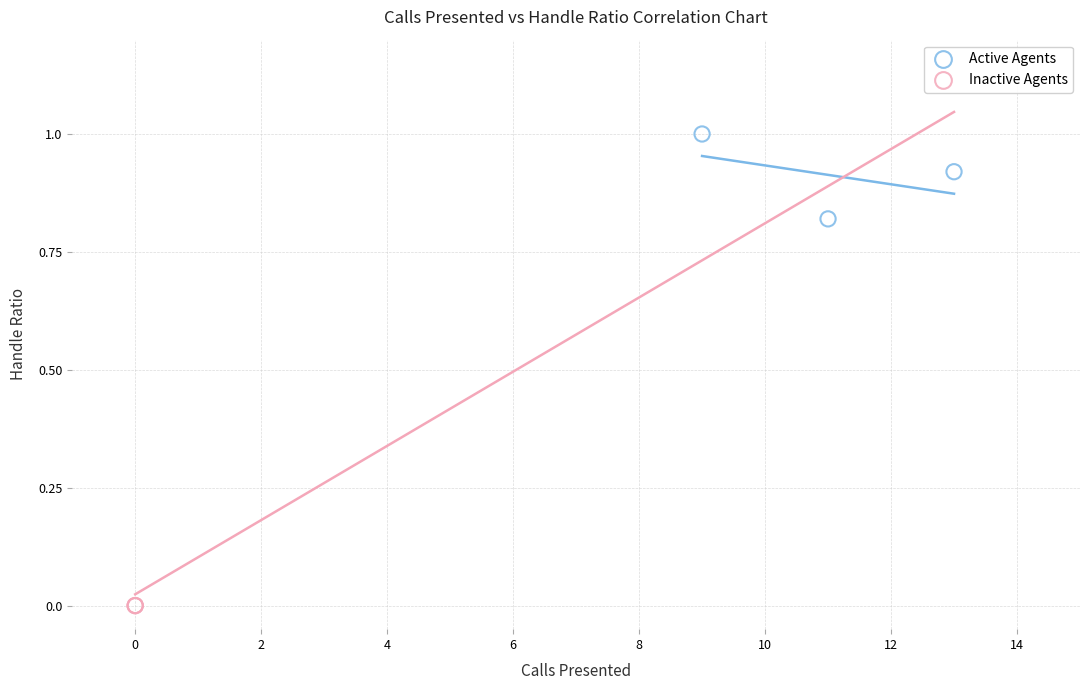

Which series contains the lowest Y value?

Inactive Agents